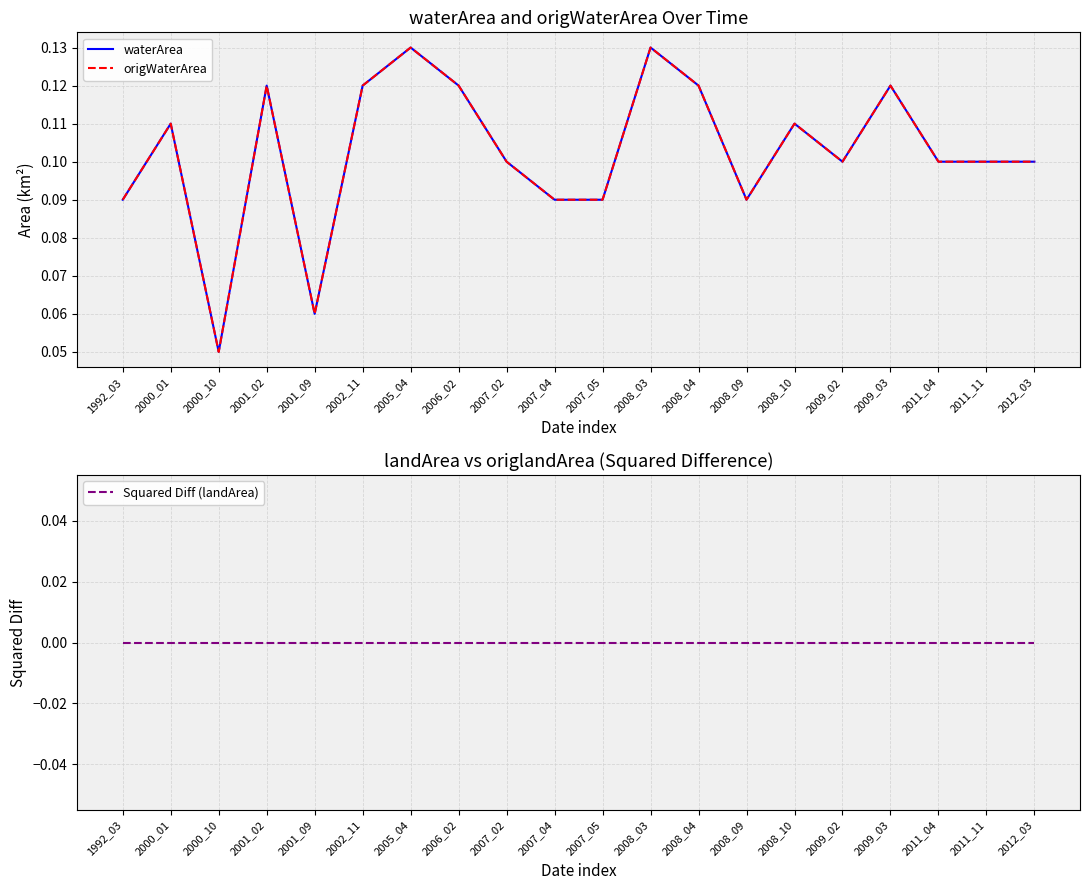

Where is Squared Diff (landArea) nearest to the value 0?

1992_03